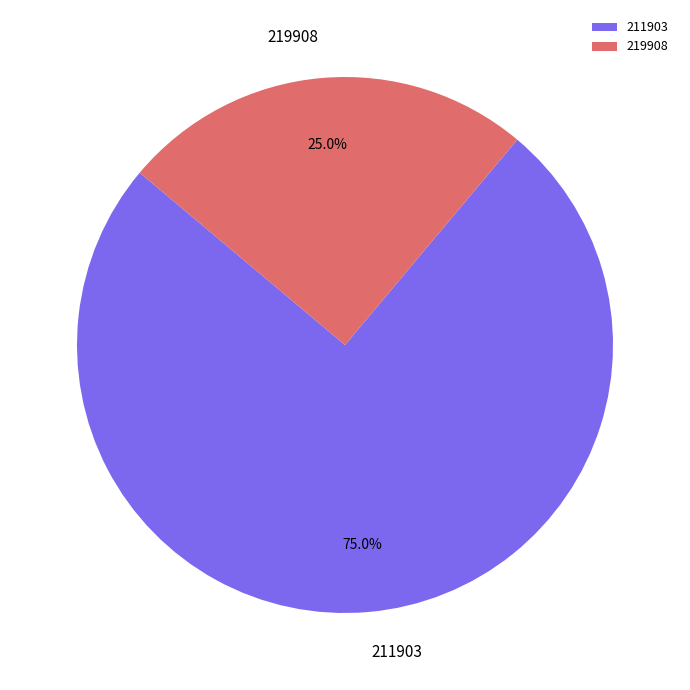

What is the largest slice in the pie chart?

211903